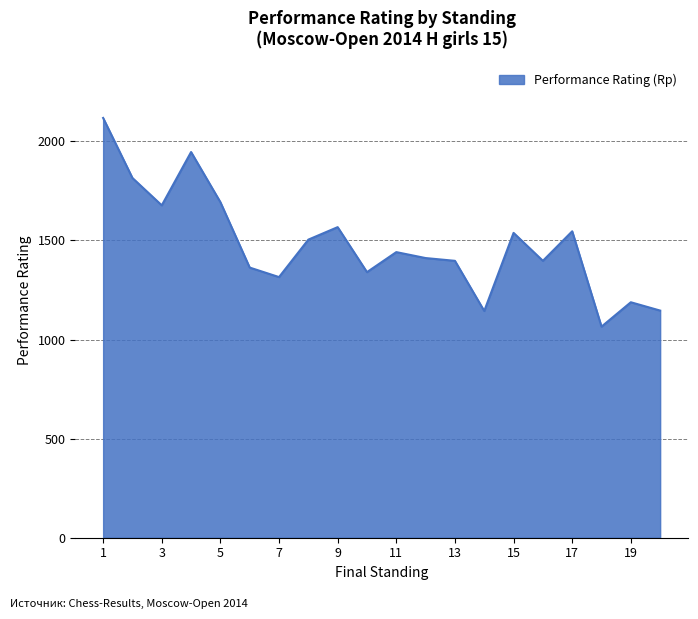

Reading left to right, extract all data points from this chart.

2118	1815	1677	1946	1693	1363	1315	1504	1567	1340	1441	1411	1397	1144	1538	1397	1546	1065	1188	1146